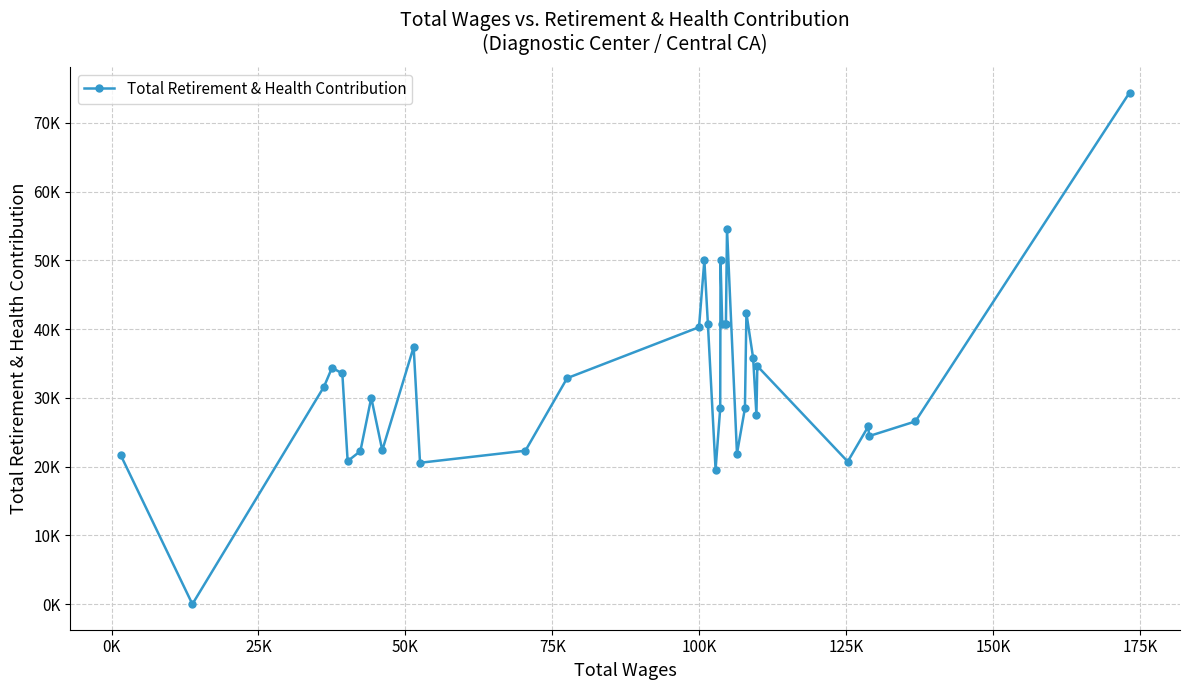

What is the sum of all values?

1098416.3